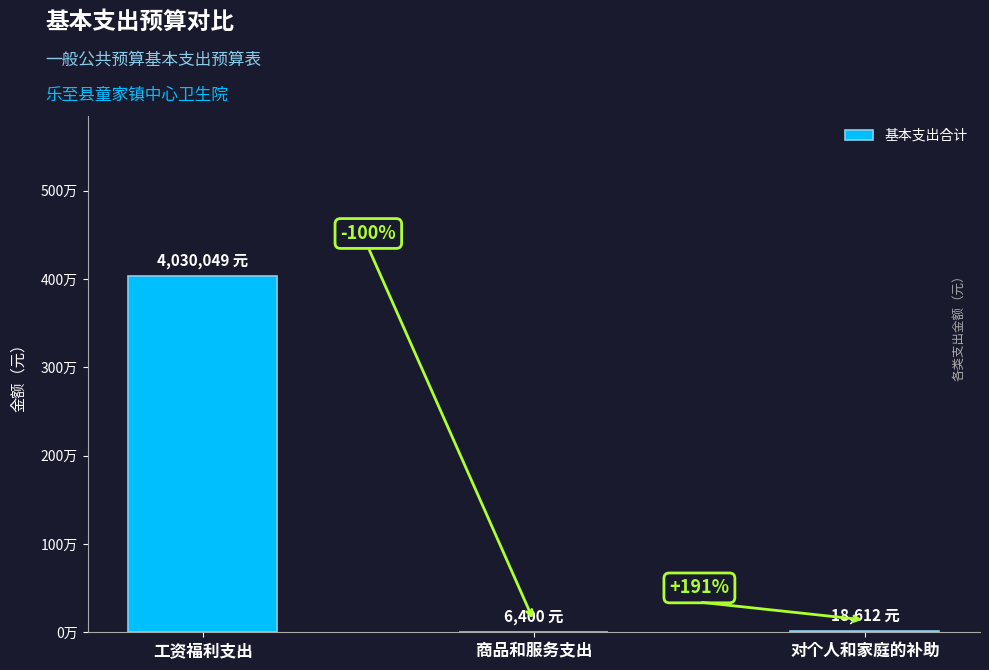

Are the bars horizontal?

No